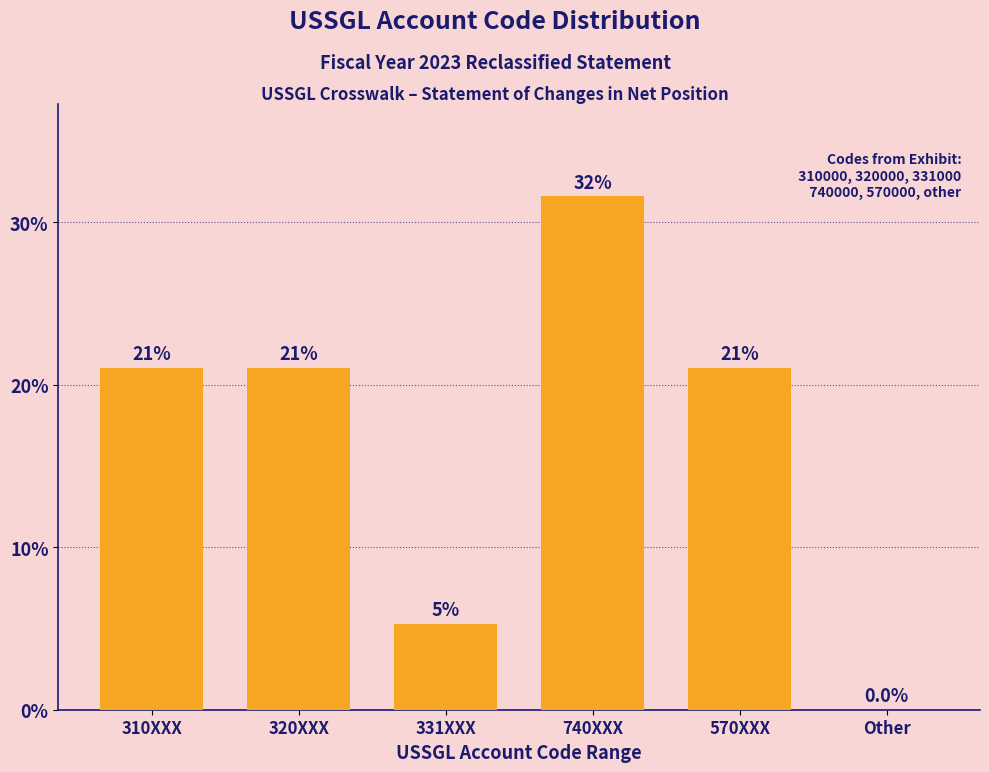

What is the maximum value shown in the chart?

31.6